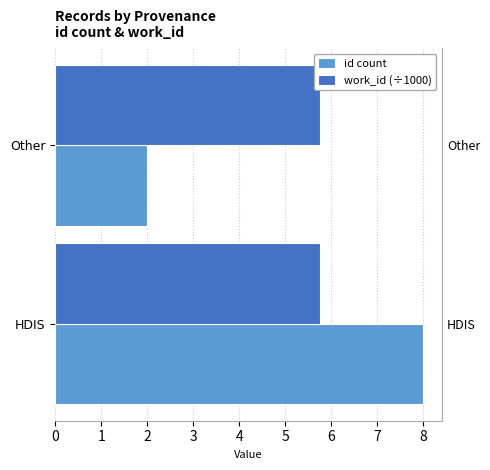

The value of work_id (÷1000) at HDIS is 5.7. True or false?

True